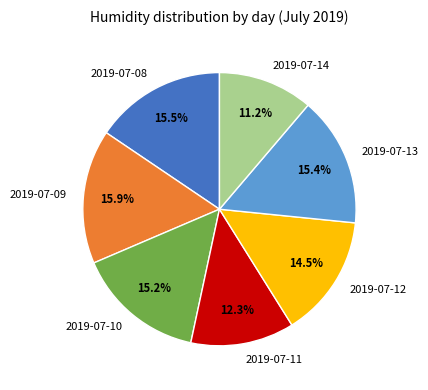

Is the sum of 2019-07-13 and 2019-07-09 greater than half?

No